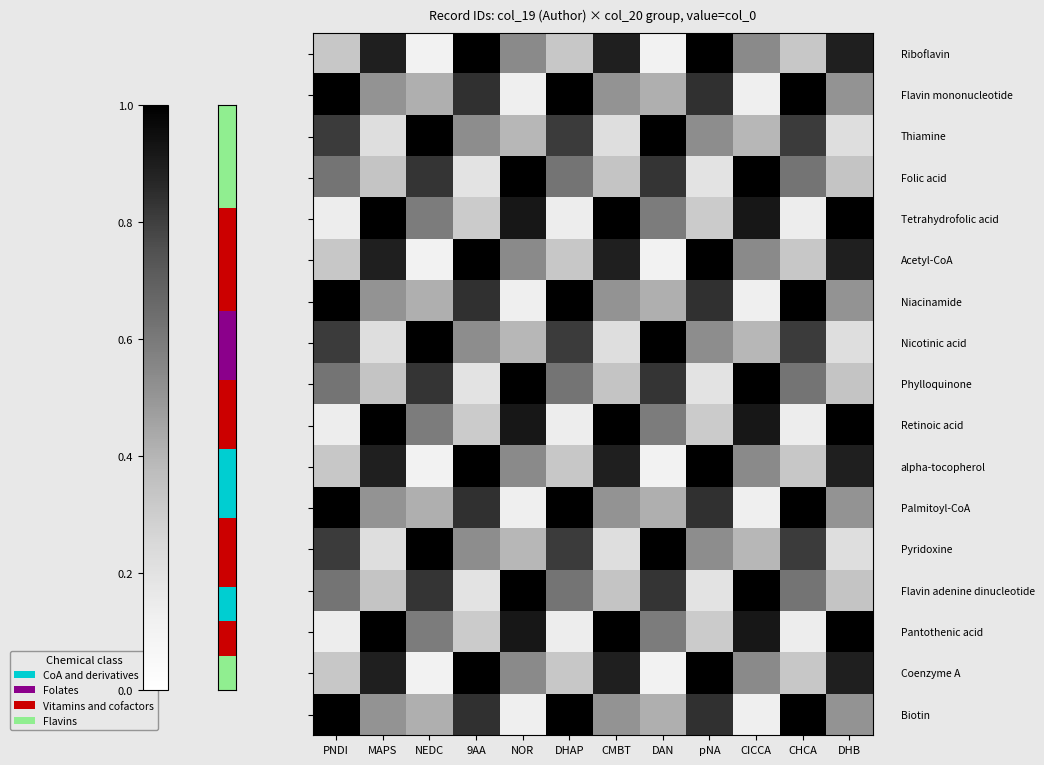

How many data points does each series have?

12